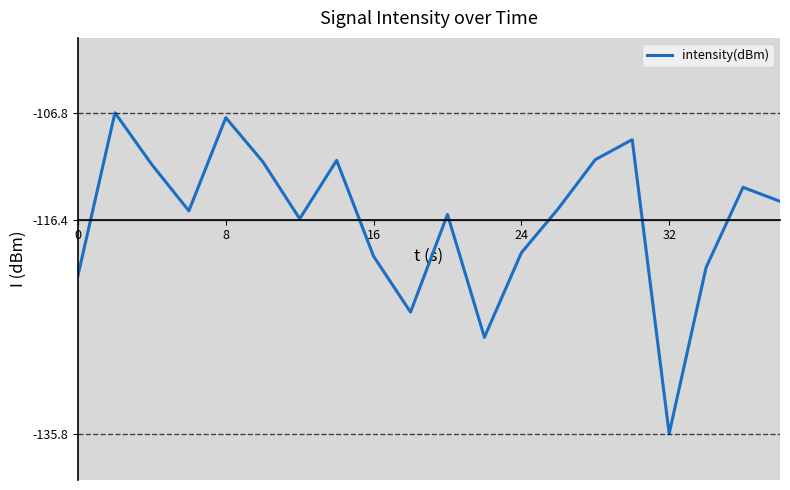

What is the minimum value shown in the chart?

-135.8